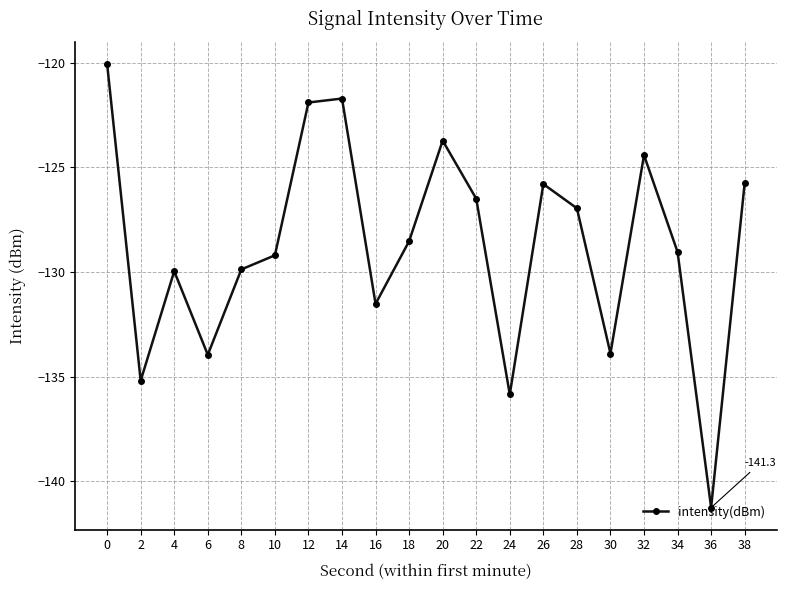

How many interior local valleys (lower than both neighbors) does the data have?

6